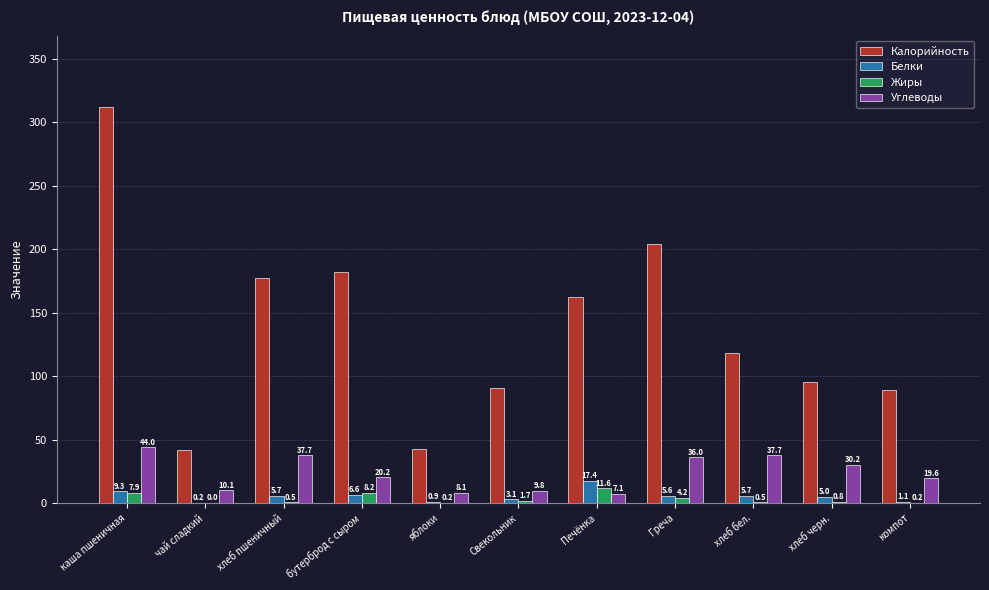

Which category has the highest value in the Жиры series?

Печёнка